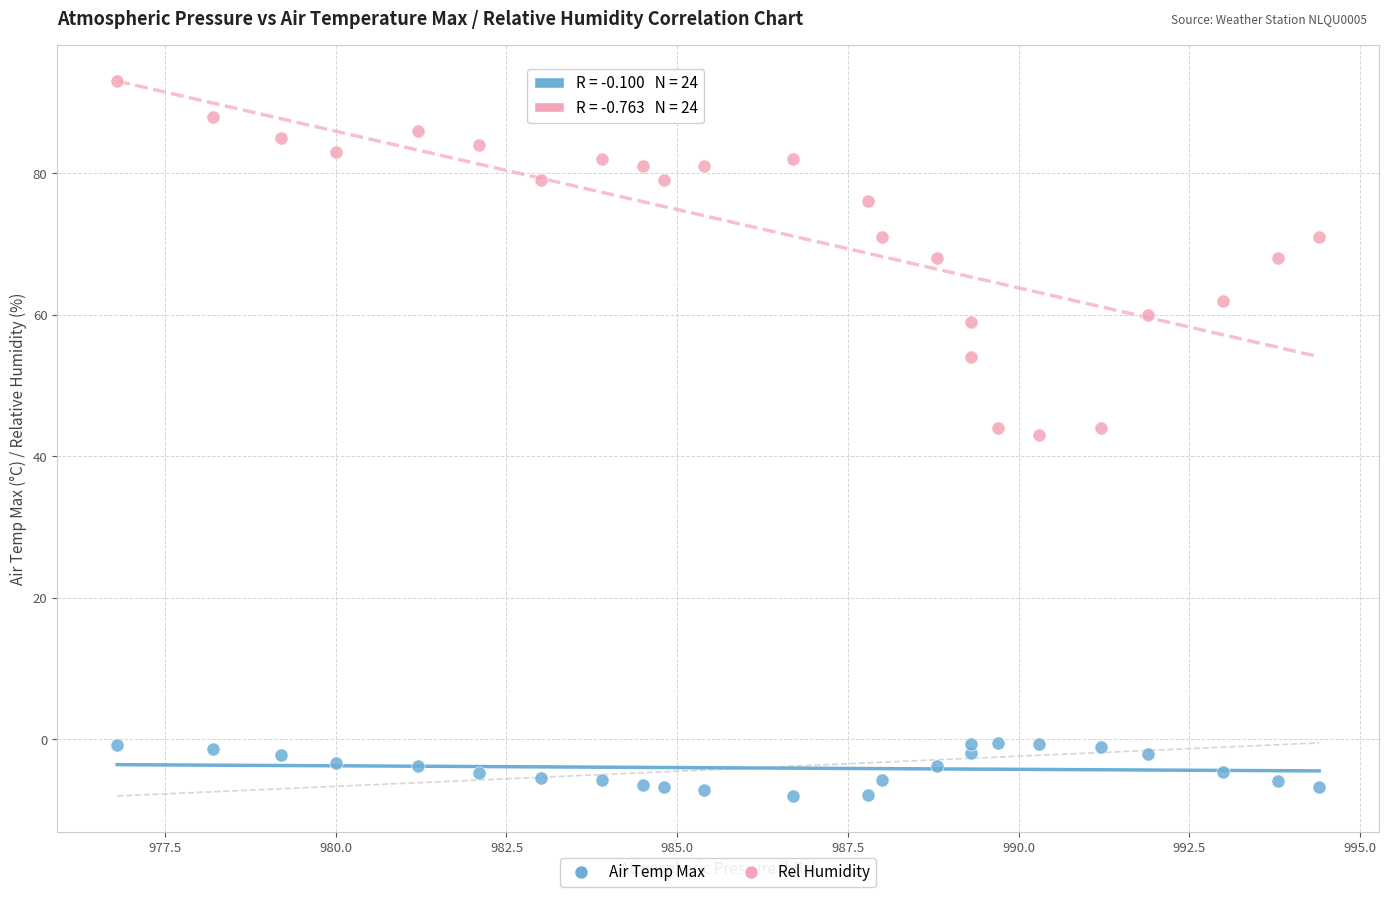

Across all data points, what is the range of Y values (max minus min)?

101.0